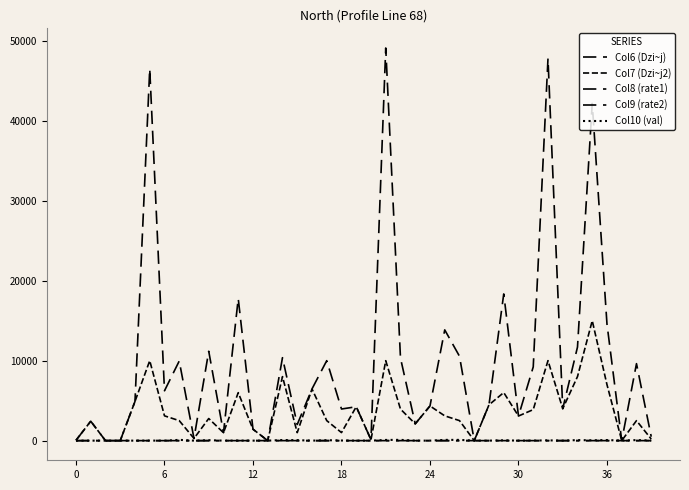

What is the difference between the second highest and second lowest values in the Col8 (rate1) series?

0.7